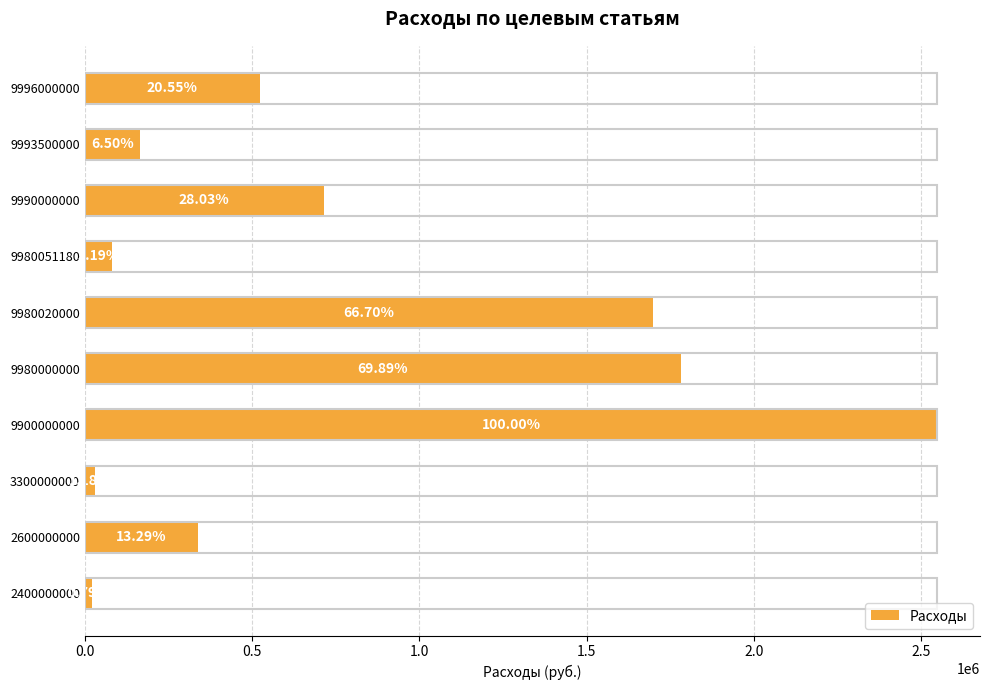

How many bars are there in total?

10